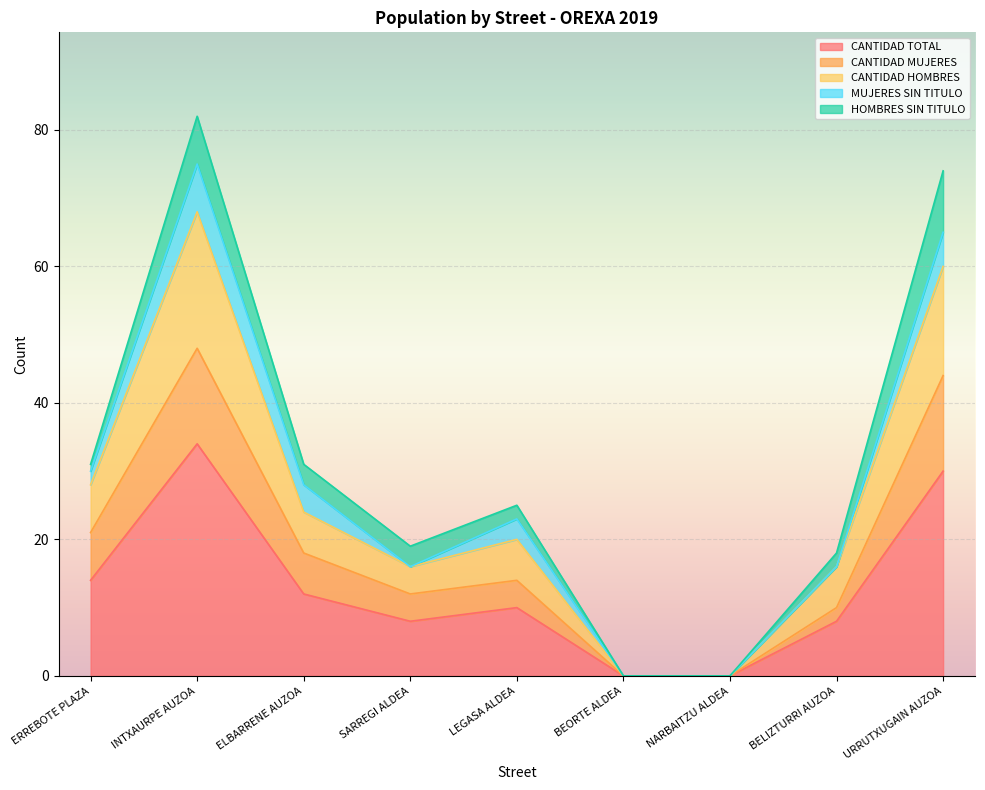

Between ERREBOTE PLAZA and BEORTE ALDEA, which is larger?

ERREBOTE PLAZA